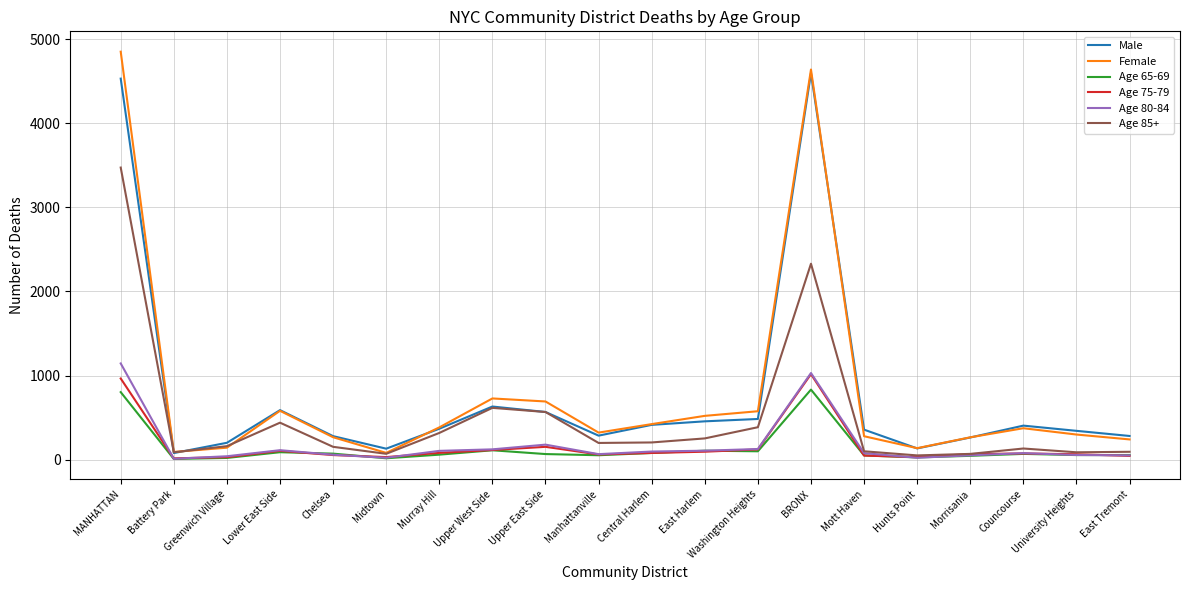

What is the difference between the highest and lowest values at Lower East Side?

500